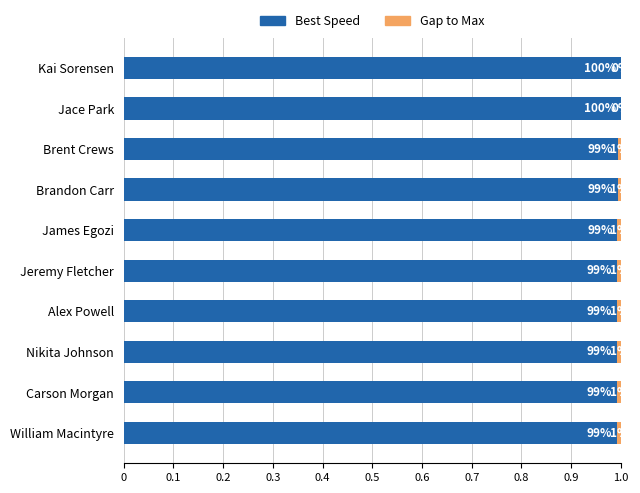

What is the sum of the Best Speed values at Alex Powell and Jeremy Fletcher?

2.0